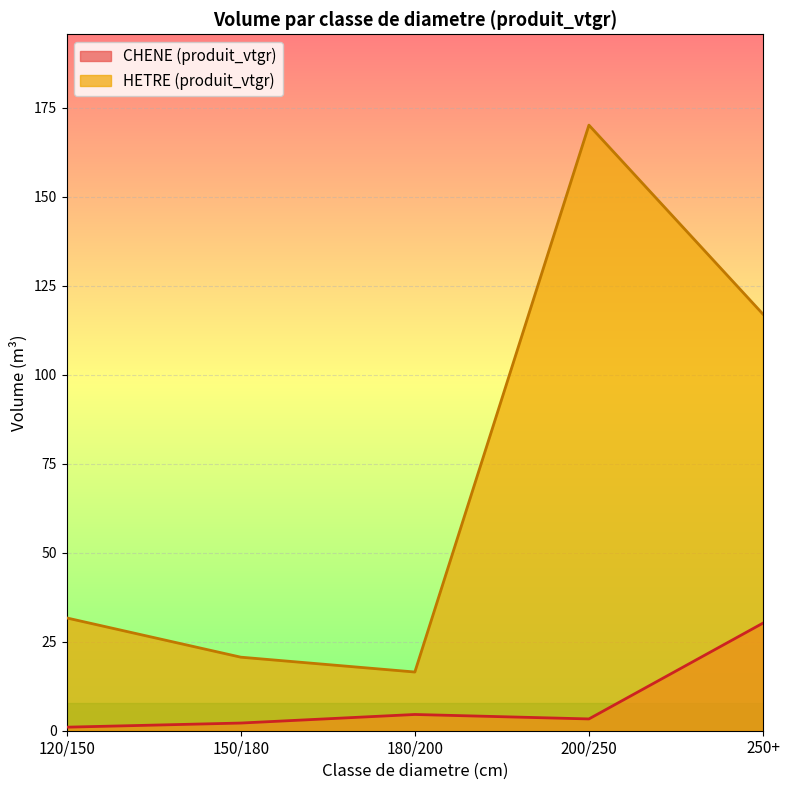

Does the chart display data point markers on the line(s)?

No